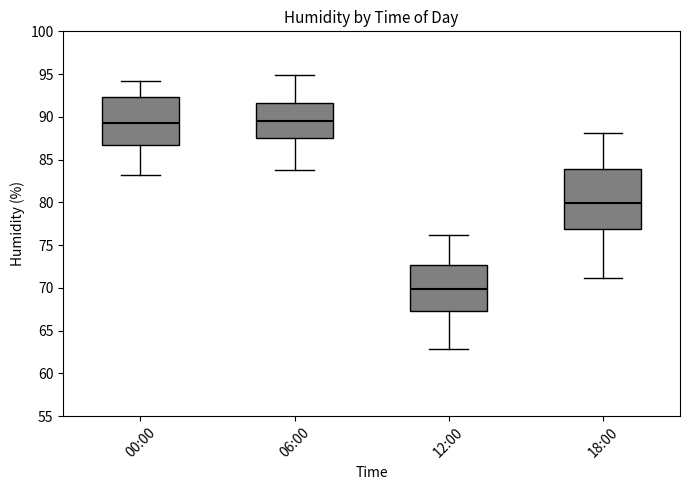

Where does the upper whisker of the box for 18:00 end on the y-axis? The values are not printed on the chart, so give them approximately, as read against the axis.

88.0